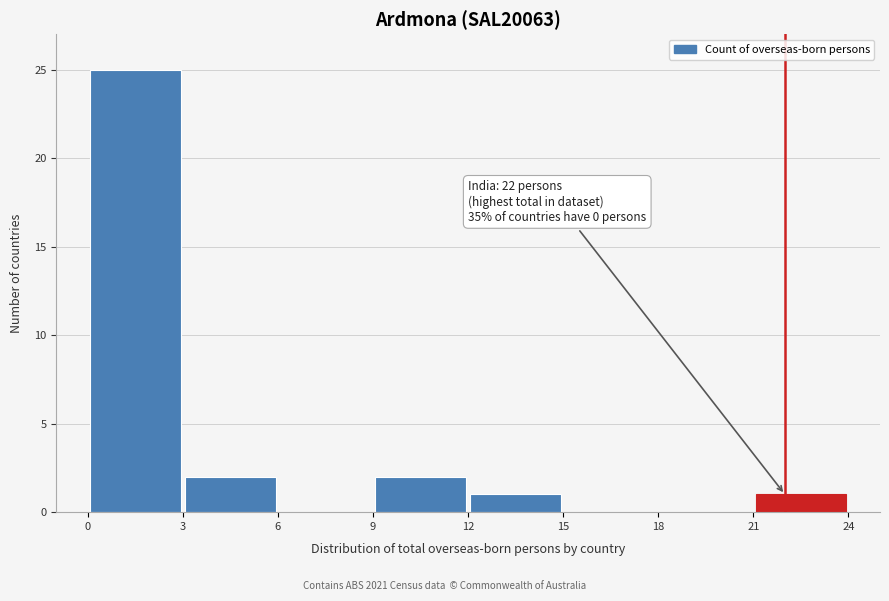

Which range on the x-axis has the tallest bar?

0 to 3